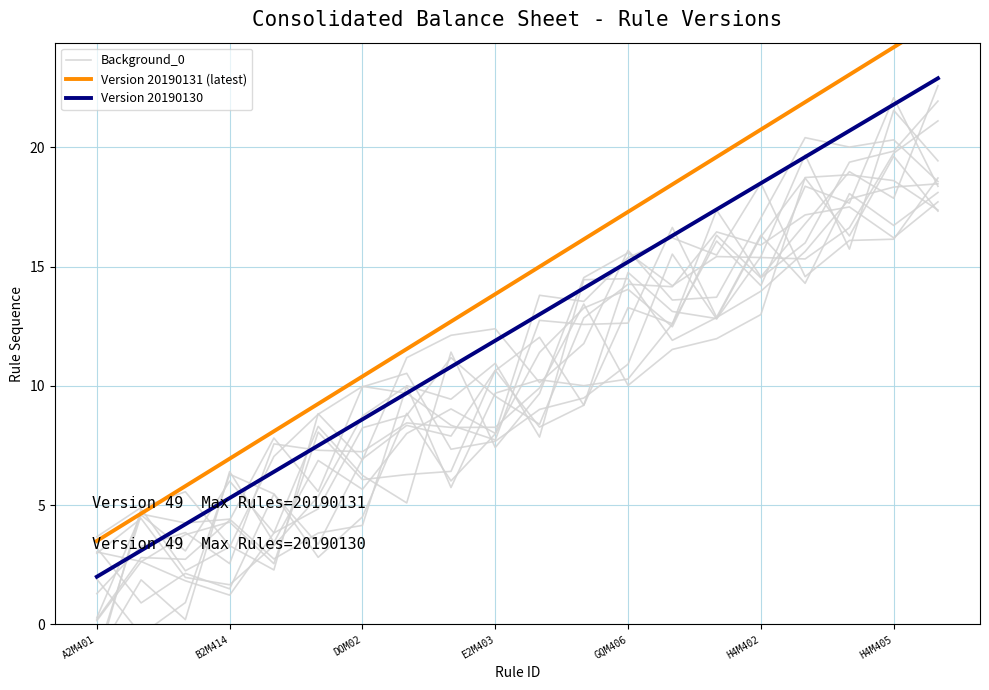

How many intersections are there between Background_0 and Version 20190130?

6